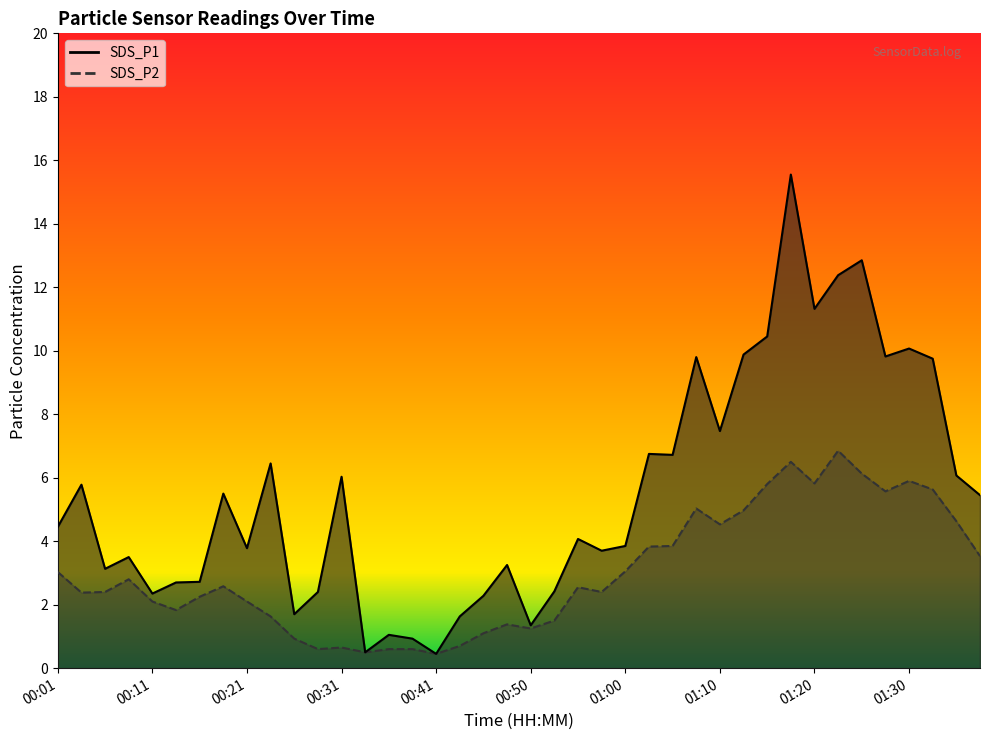

What is the difference between the second highest and second lowest values in the SDS_P2 series?

6.0